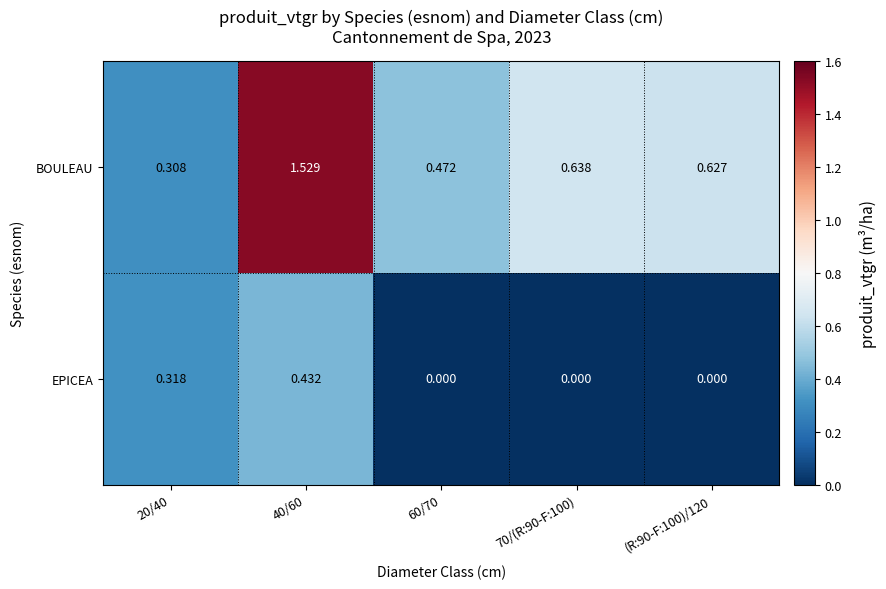

At 70/(R:90-F:100), list the series in order from smallest to largest.

EPICEA, BOULEAU